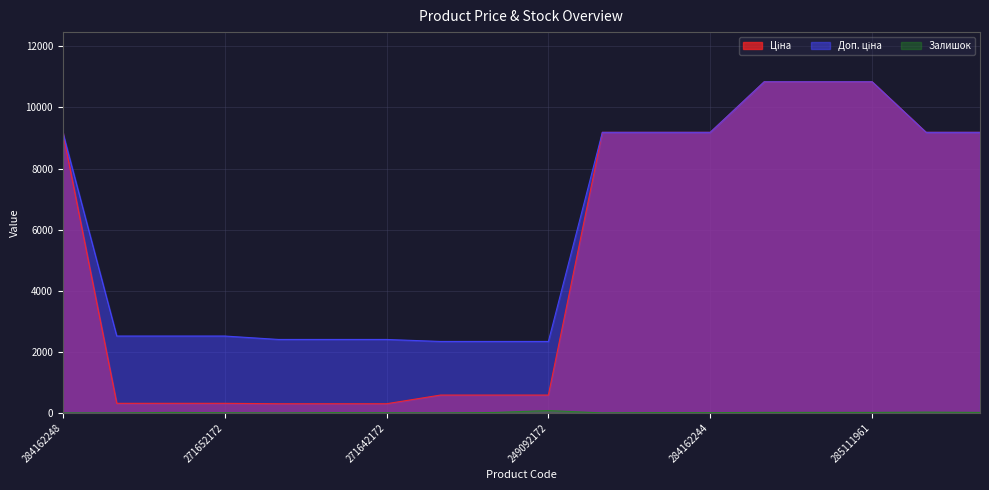

What is the maximum value shown in the chart?

10840.1